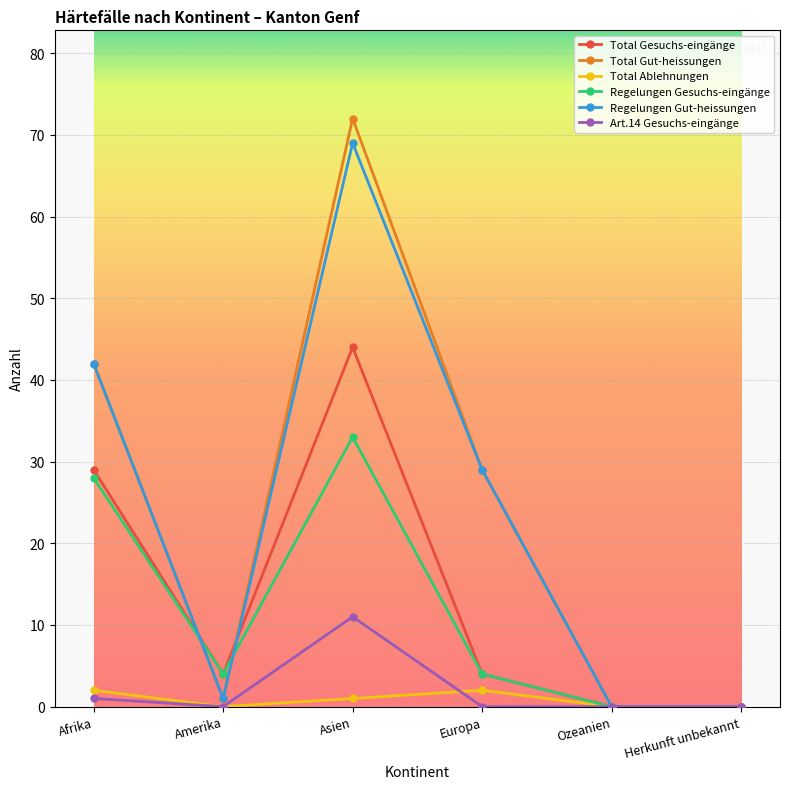

What value does the Regelungen Gesuchs-eingänge series have at Afrika?

28